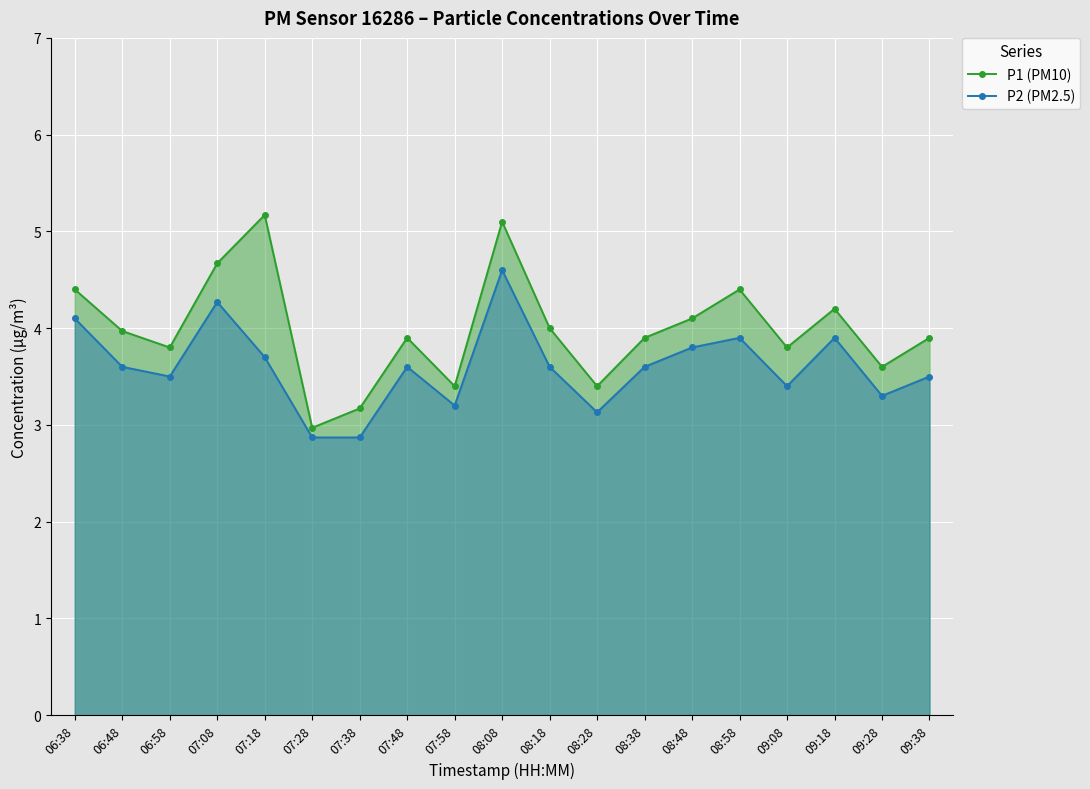

What is the total value across all series at 08:58?

8.3